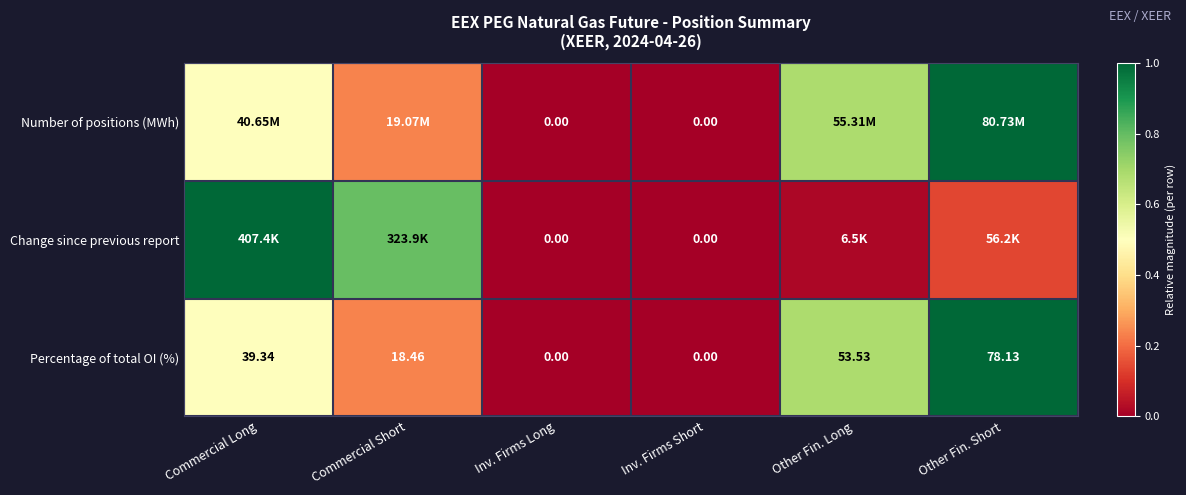

At which label does Percentage of total OI (%) reach its peak?

Other Fin. Short